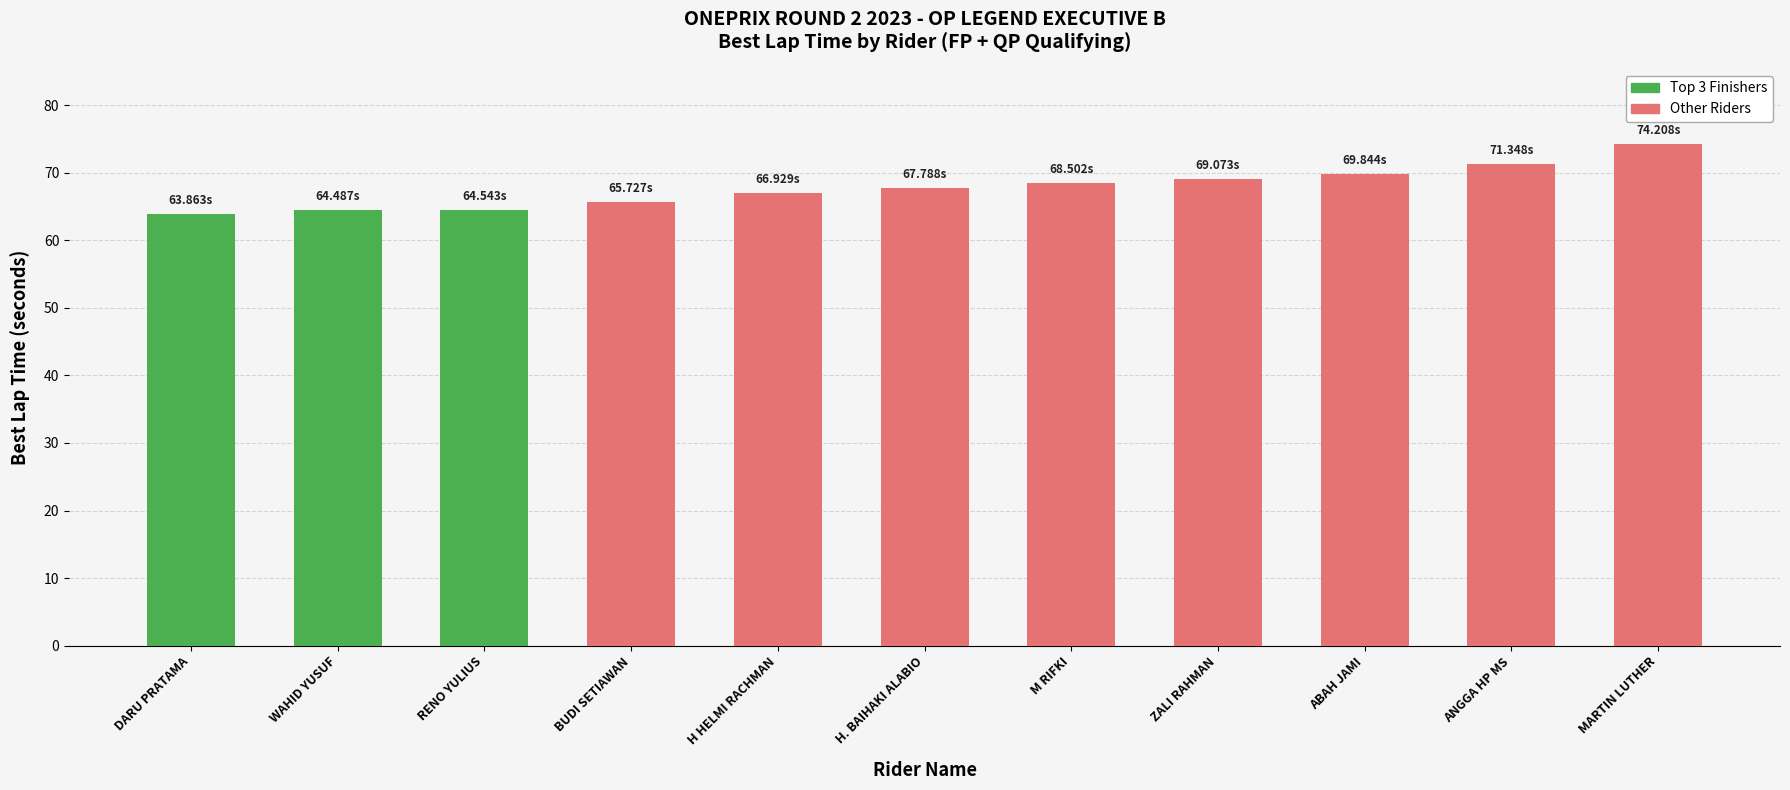

What is the change in value from H HELMI RACHMAN to ANGGA HP MS?

+4.4